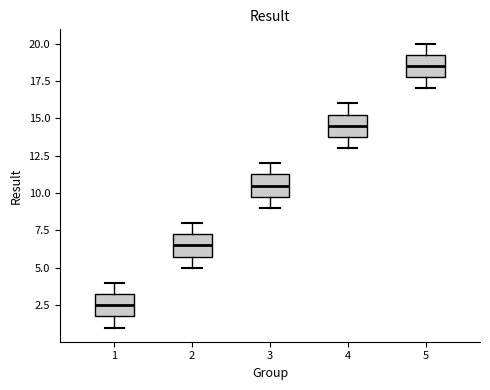

Reading left to right, read every box against the y-axis: the position of its median line, the range the box covers, and the ends of its whiskers. The values are not printed on the chart, so give them approximately, as read against the axis.

1: median 2.5, box 2.0 to 3.5, whiskers 1.0 to 4.0
2: median 6.5, box 6.0 to 7.5, whiskers 5.0 to 8.0
3: median 10.5, box 10.0 to 11.5, whiskers 9.0 to 12.0
4: median 14.5, box 14.0 to 15.5, whiskers 13.0 to 16.0
5: median 18.5, box 18.0 to 19.5, whiskers 17.0 to 20.0